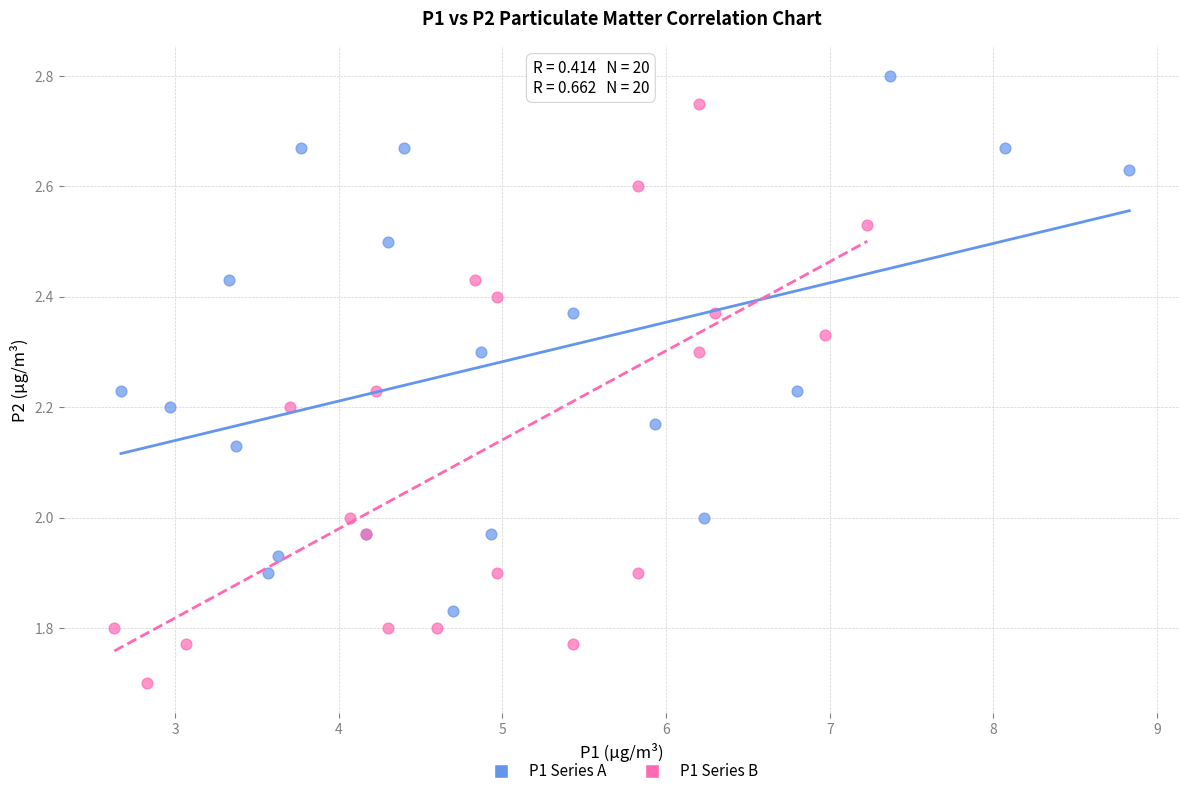

Which series contains the lowest Y value?

P1 Series B